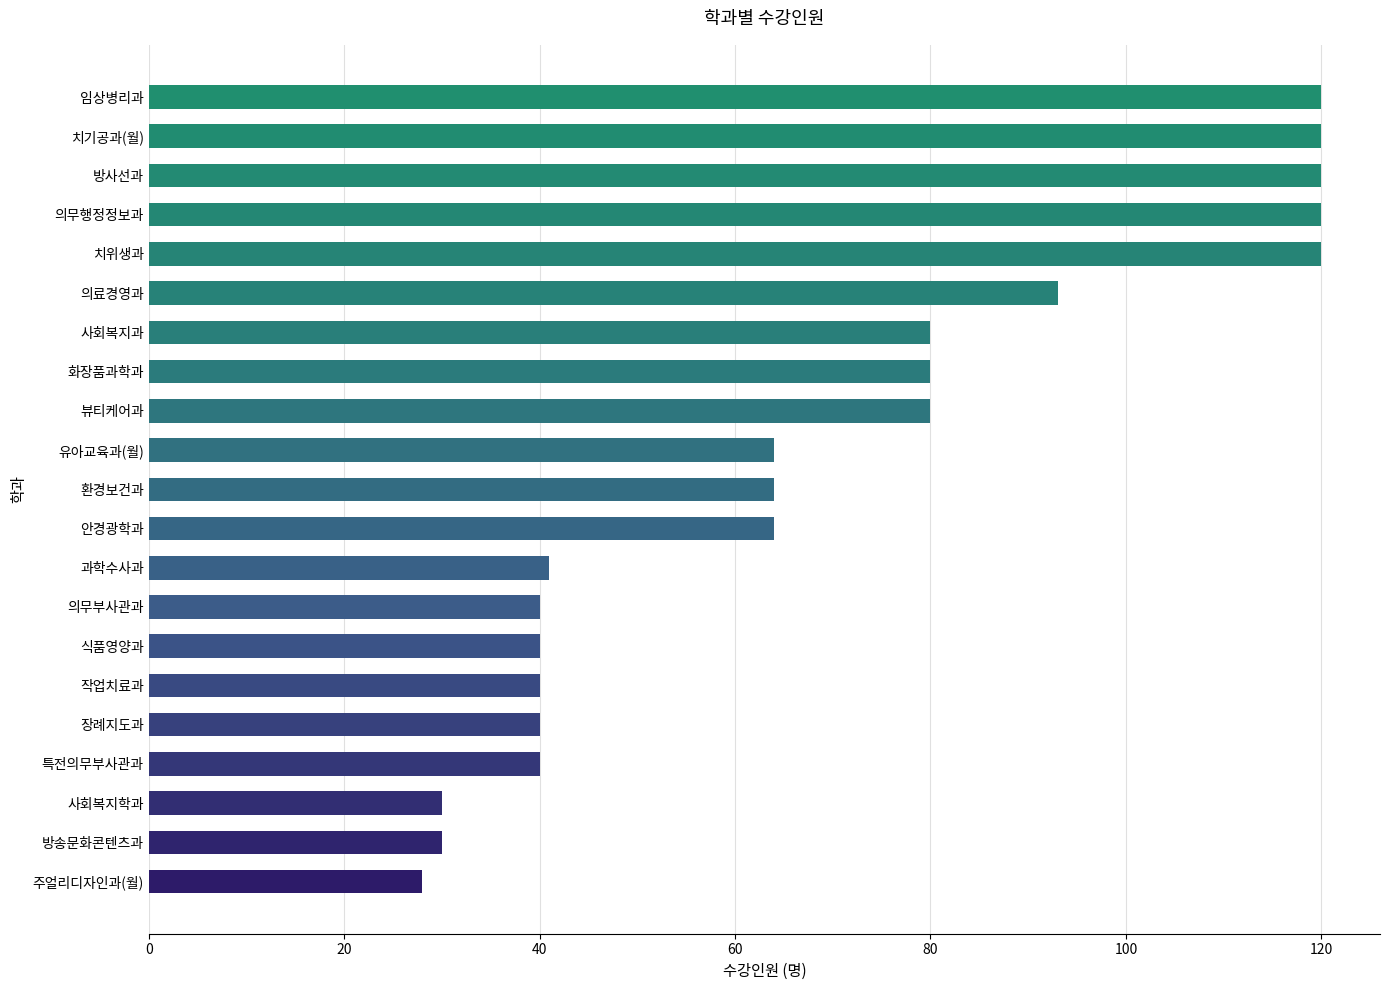

What is the change in value from 치기공과(월) to 주얼리디자인과(월)?

-92